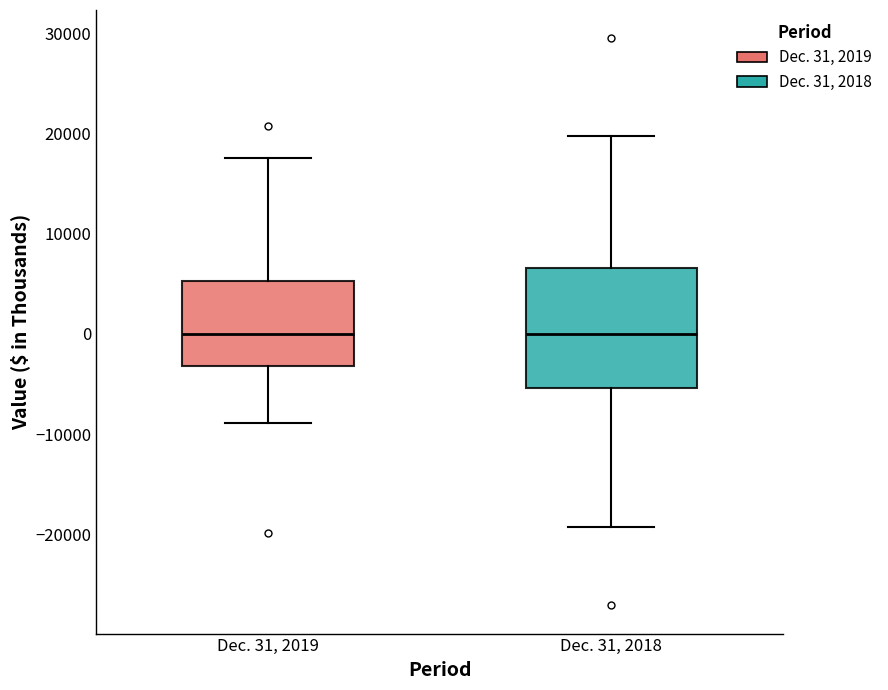

Reading left to right, read every box against the y-axis: the position of its median line, the range the box covers, and the ends of its whiskers. The values are not printed on the chart, so give them approximately, as read against the axis.

Dec. 31, 2019: median 0, box -3000 to 5000, whiskers -9000 to 17000
Dec. 31, 2018: median 0, box -5000 to 7000, whiskers -19000 to 20000